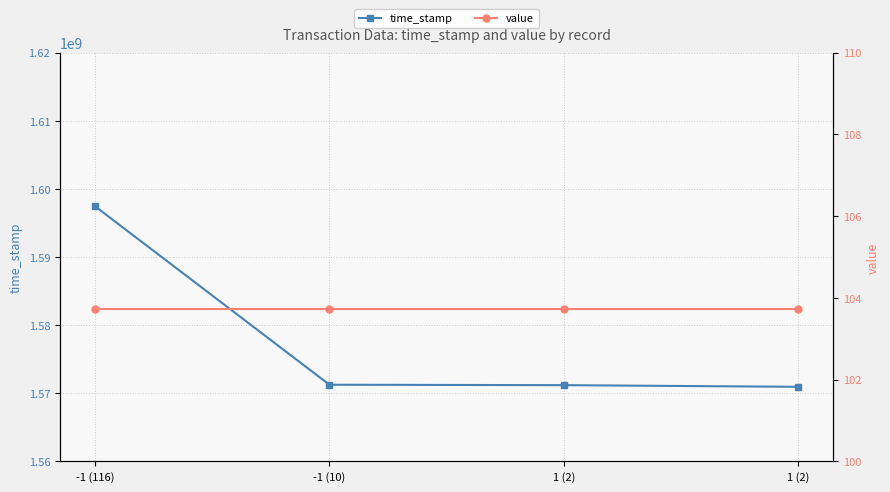

Reading left to right, transcribe all the data shown in this chart.

time_stamp: 1597431370.0	1571248582.0	1571185800.0	1570943554.0
value: 103.7	103.7	103.7	103.7